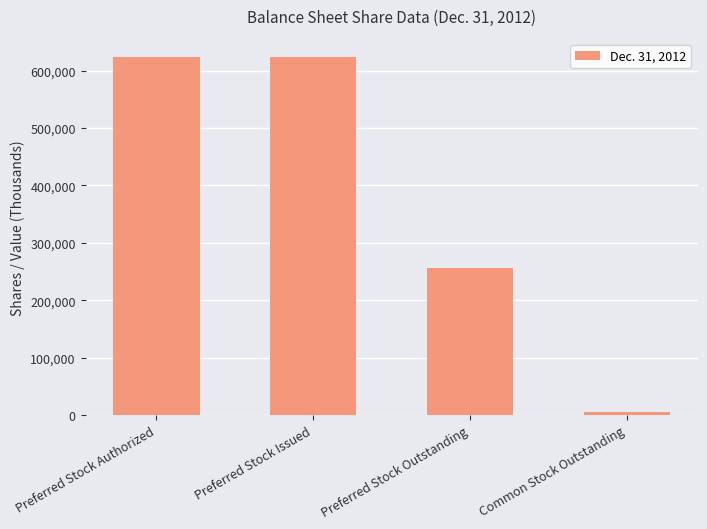

Reading left to right, transcribe all the data shown in this chart.

Preferred Stock Authorized=624426	Preferred Stock Issued=624426	Preferred Stock Outstanding=256750	Common Stock Outstanding=5792